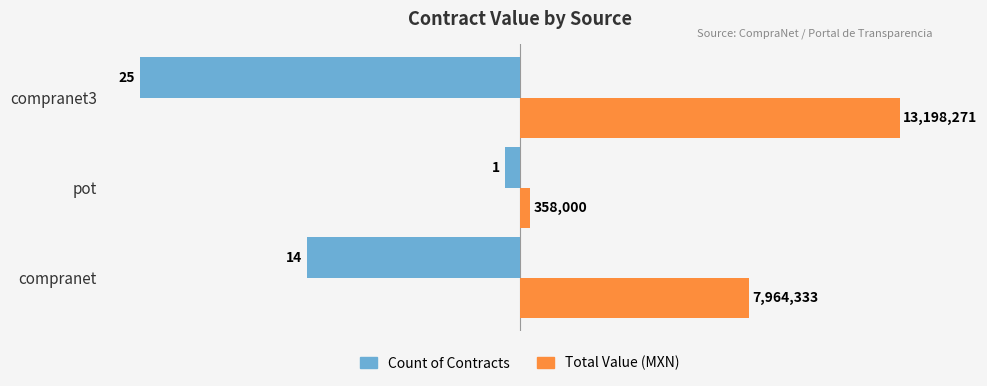

What are all the series names shown in the legend?

Count of Contracts, Total Value (MXN)